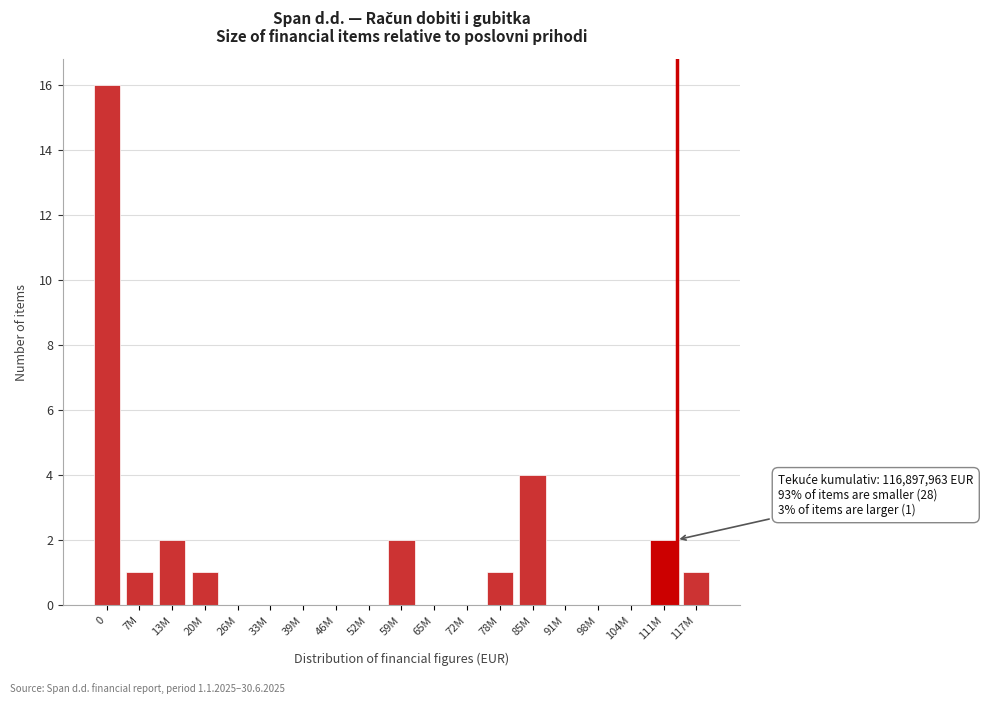

Reading right to left, transcribe all the data shown in this chart.

117M=1	111M=2	104M=0	98M=0	91M=0	85M=4	78M=1	72M=0	65M=0	59M=2	52M=0	46M=0	39M=0	33M=0	26M=0	20M=1	13M=2	7M=1	0=16